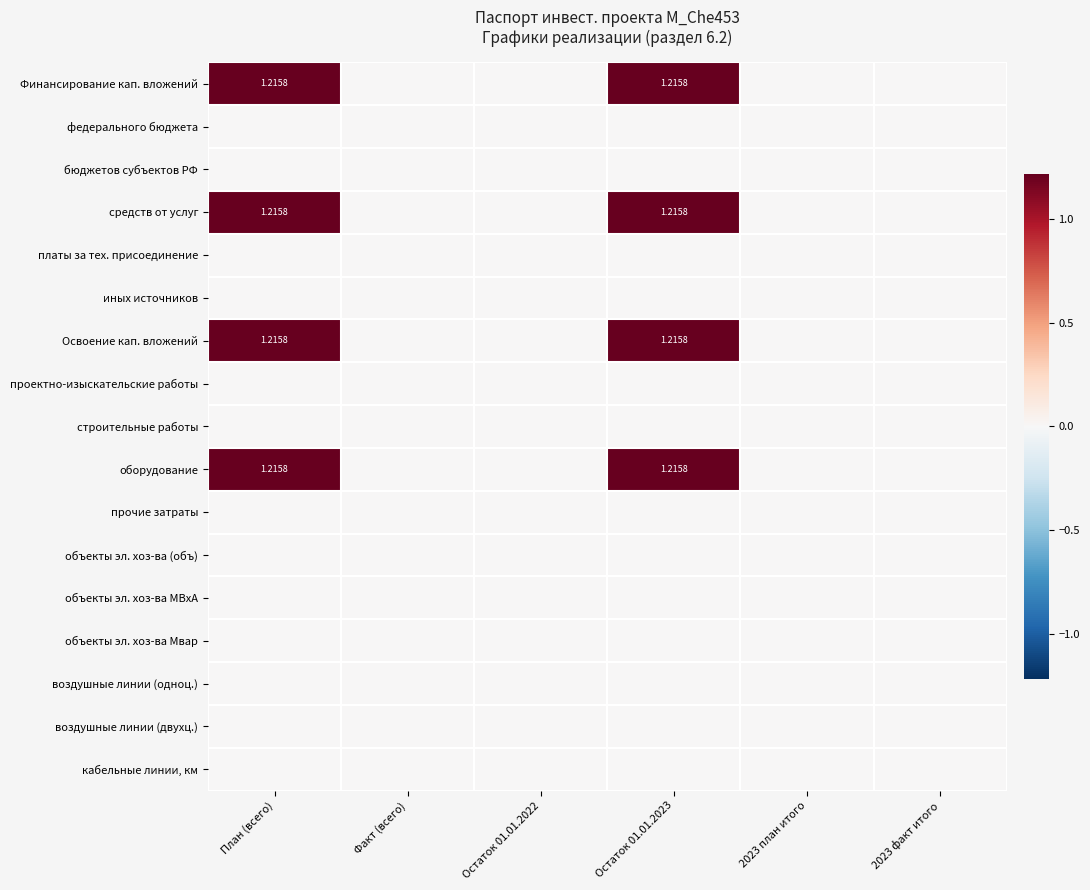

What is the sum of the средств от услуг values at Остаток 01.01.2022 and План (всего)?

1.2